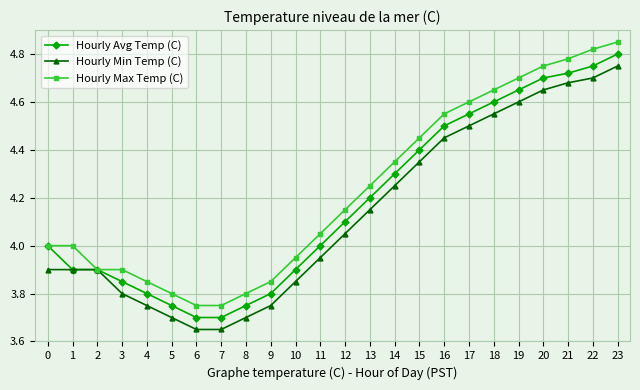

Which series changed the most between 1 and 18?

Hourly Avg Temp (C)